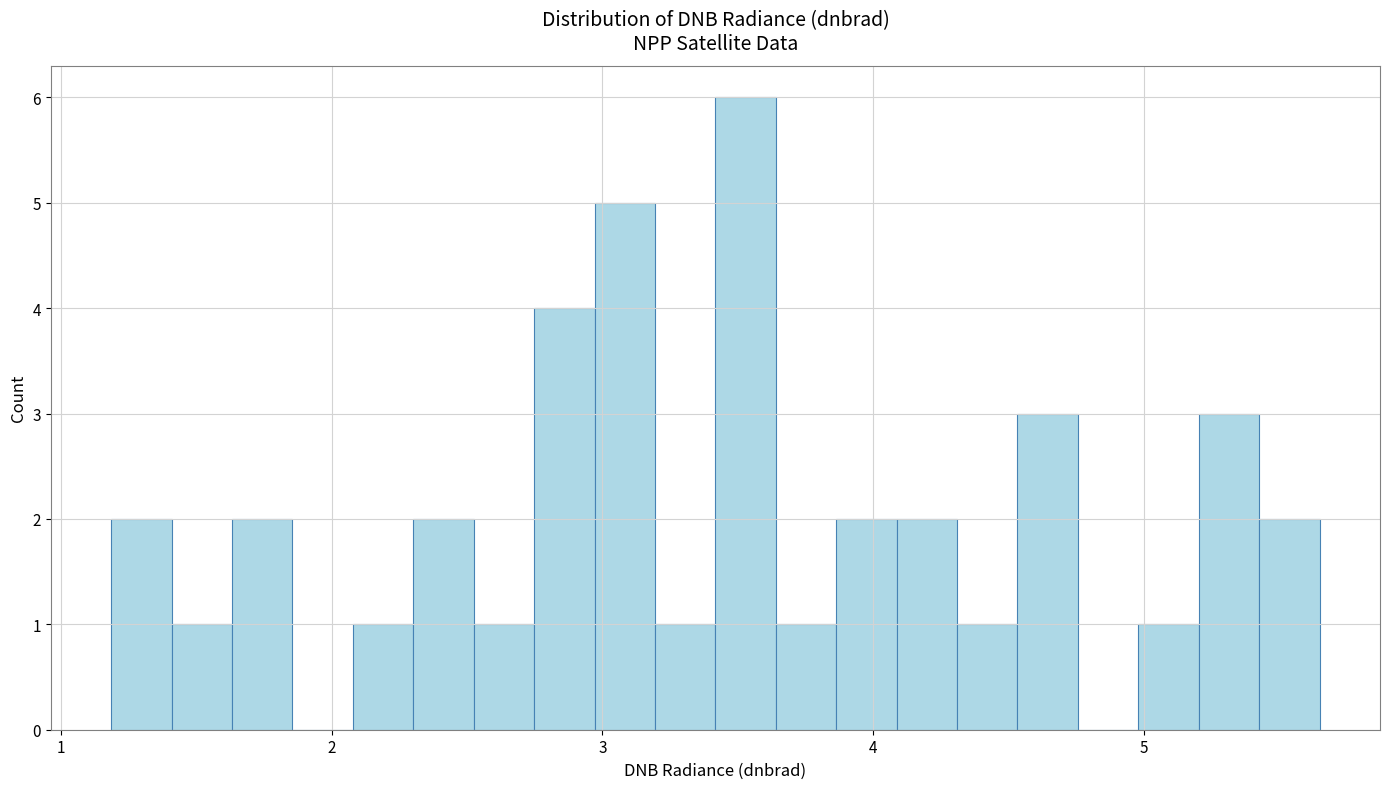

Around what value on the x-axis is the tallest bar? Give the approximate position of its centre, as read against the axis.

3.5